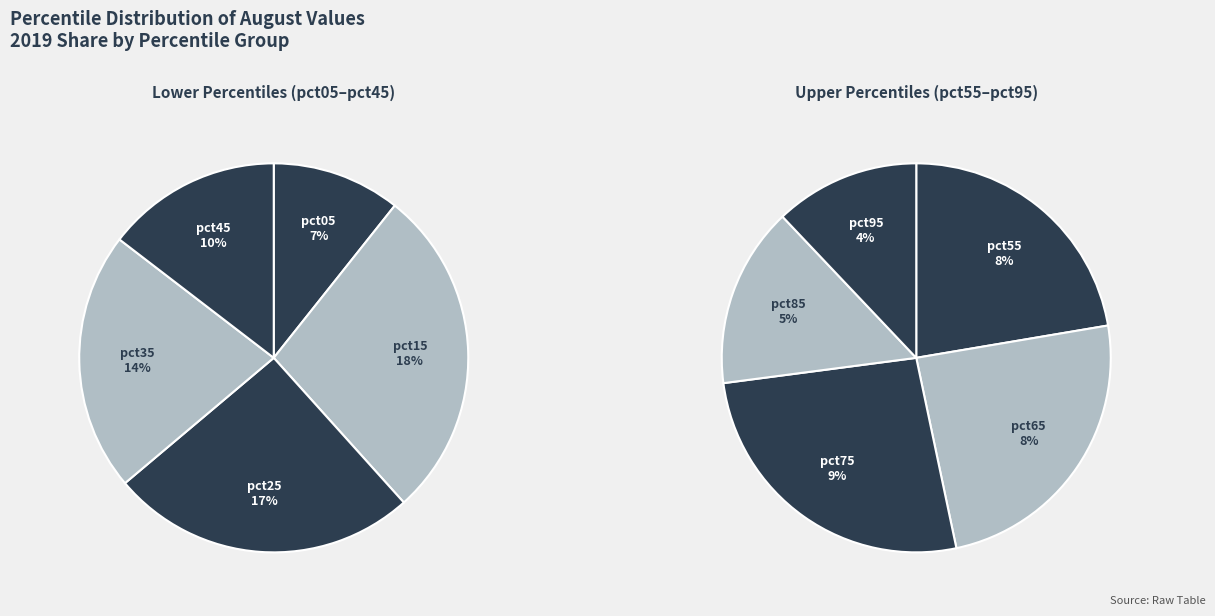

The pct35 slice represents 4% of the pie. True or false?

False